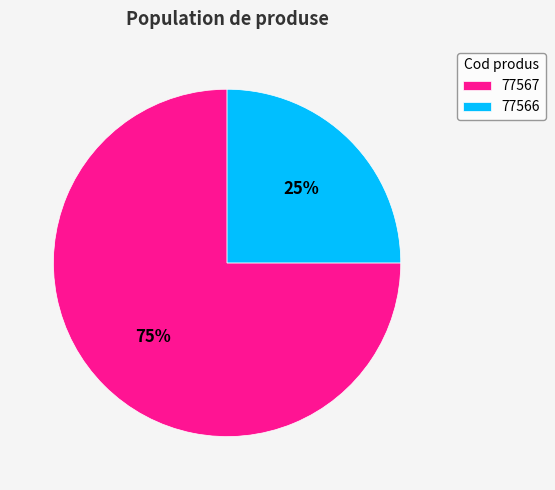

To the nearest percent, what is the difference between the 77567 and 77566 slice percentages?

50%